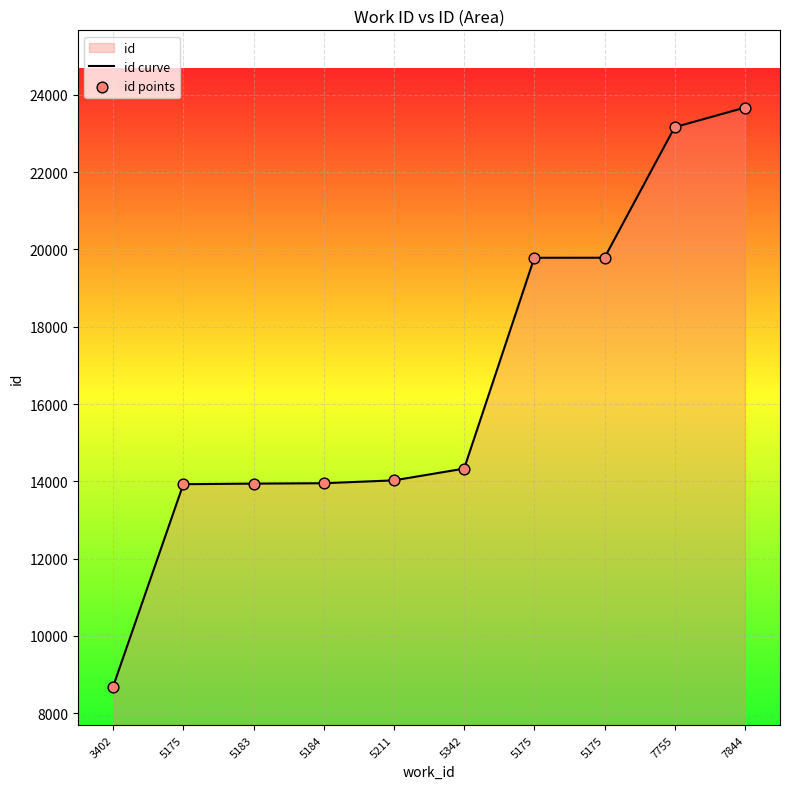

Which series has the largest total across all categories?

id curve